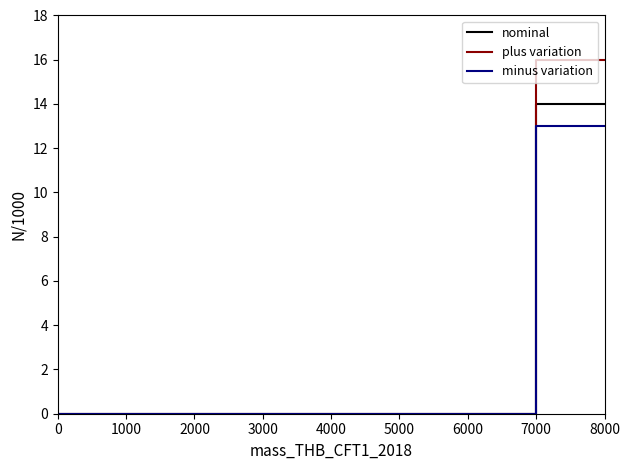

Which series has the largest total across all categories?

plus variation